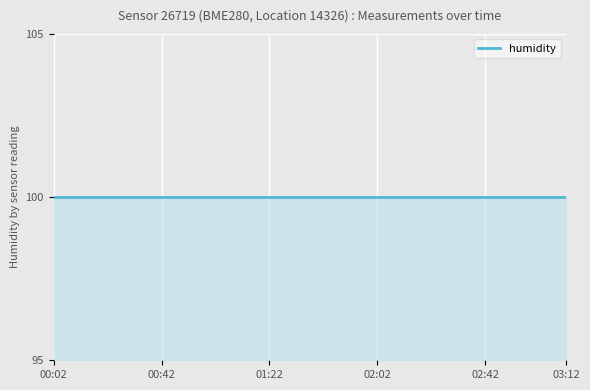

True or false: humidity and pressure intersect in this chart.

False